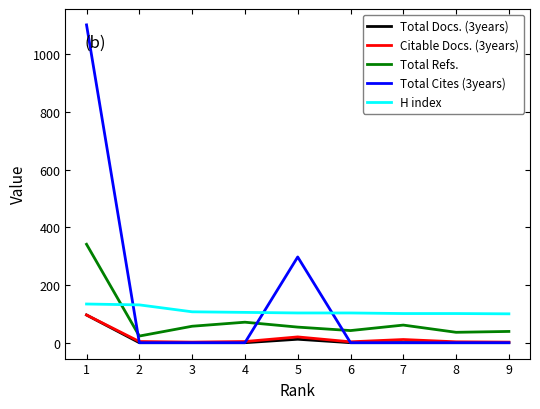

The value of Total Docs. (3years) at 4 is 0. True or false?

True